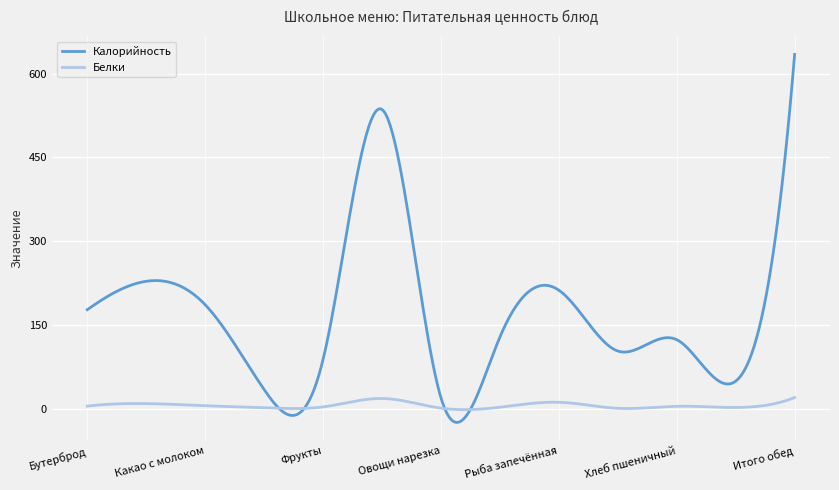

Is this an area chart (filled region under the line)?

No